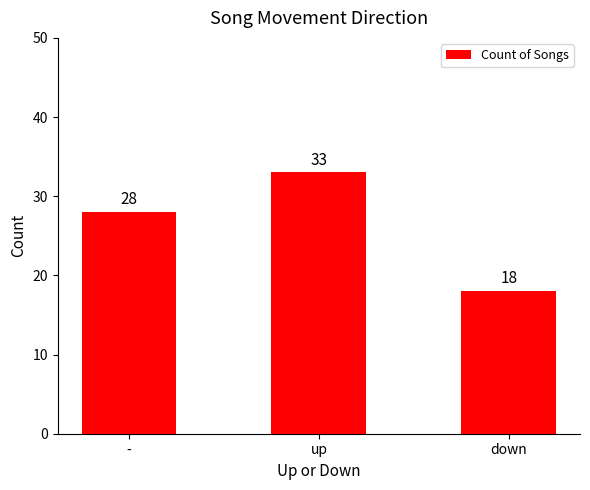

Reading left to right, transcribe all the data shown in this chart.

28	33	18